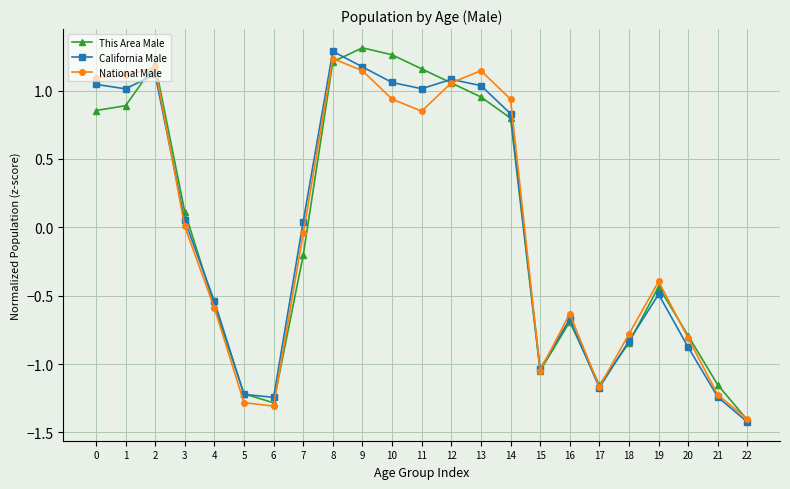

Where do National Male and This Area Male first cross each other?

1 and 2